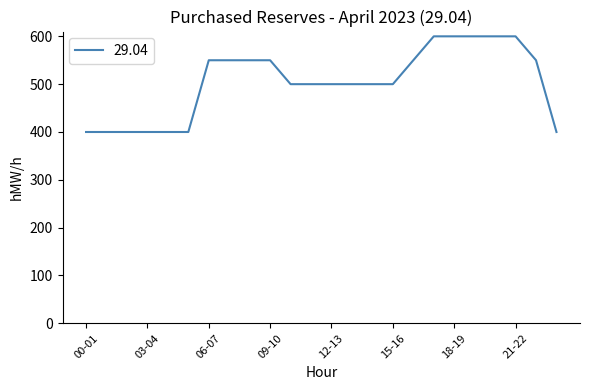

What is the minimum value shown in the chart?

400